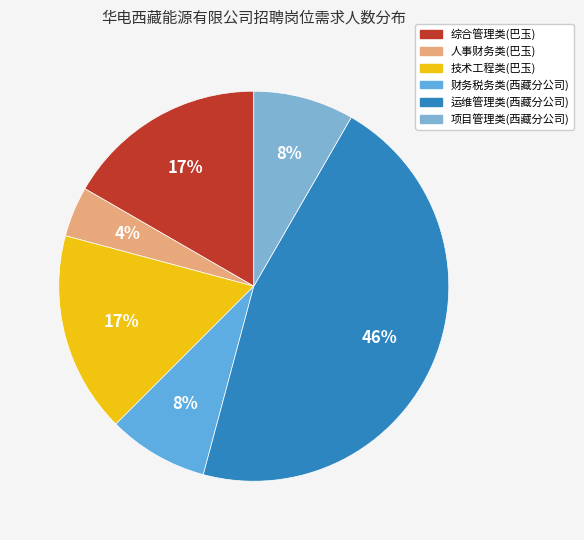

How many segments does this pie chart have?

6